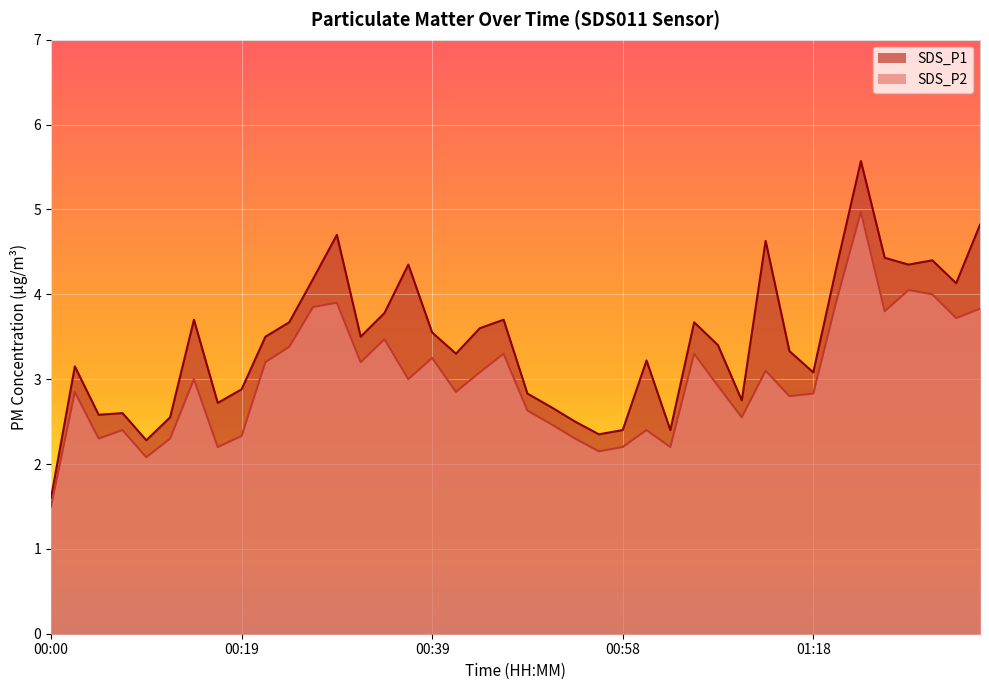

What is the minimum value for SDS_P1?

1.6